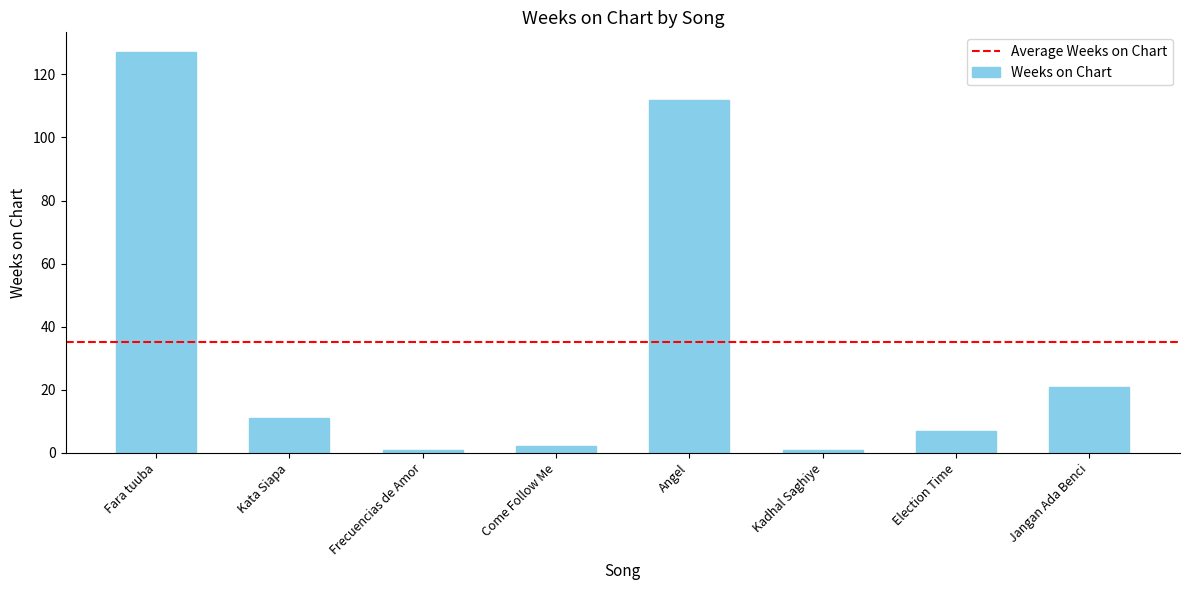

What is the difference between the maximum and minimum values?

126